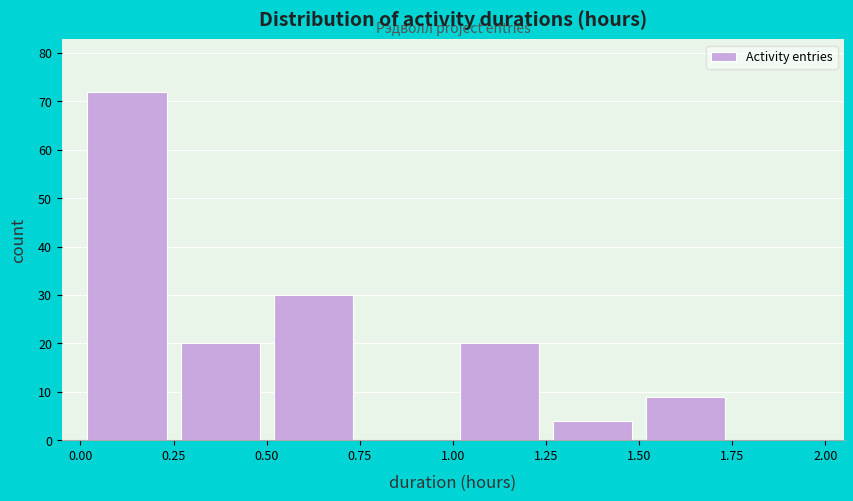

Reading left to right, list every bar in this chart as the range it spans on the x-axis followed by its height. The values are not printed on the chart, so give them approximately, as read against the axis.

0.00 to 0.25: 72
0.25 to 0.50: 20
0.50 to 0.75: 30
0.75 to 1.00: 0
1.00 to 1.25: 20
1.25 to 1.50: 4
1.50 to 1.75: 9
1.75 to 2.00: 0